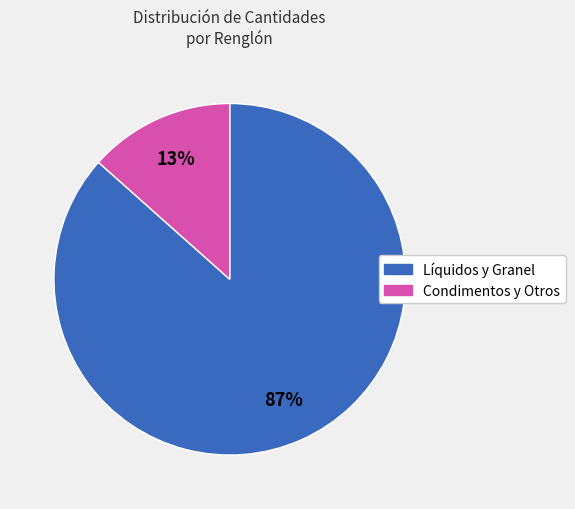

Is there any slice that represents more than half of the pie?

Yes